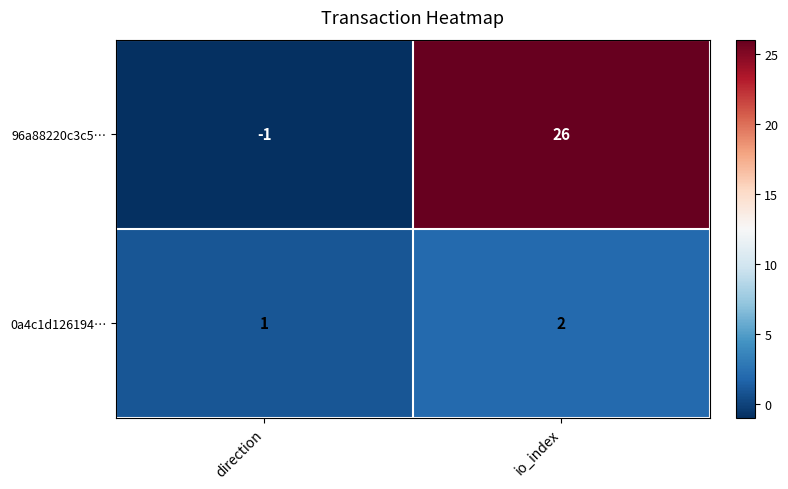

What is the sum of all 0a4c1d126194… values?

3